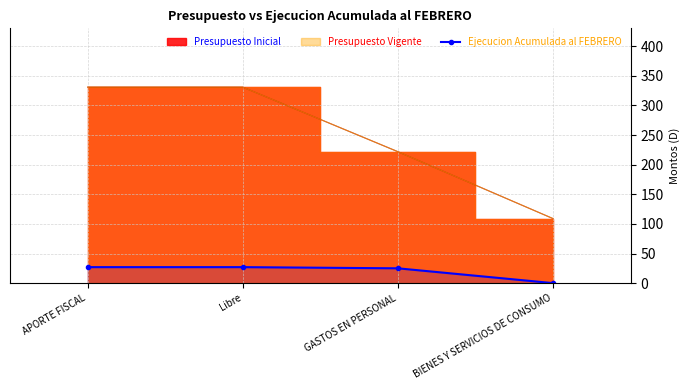

Which category has the lowest value in the Ejecucion Acumulada al FEBRERO series?

BIENES Y SERVICIOS DE CONSUMO